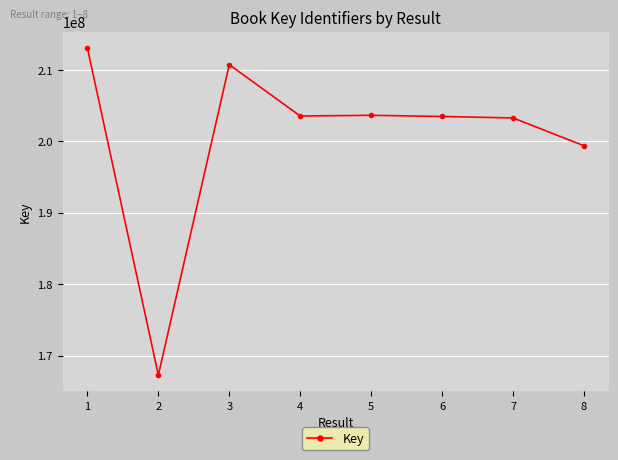

Where is the first local maximum?

3